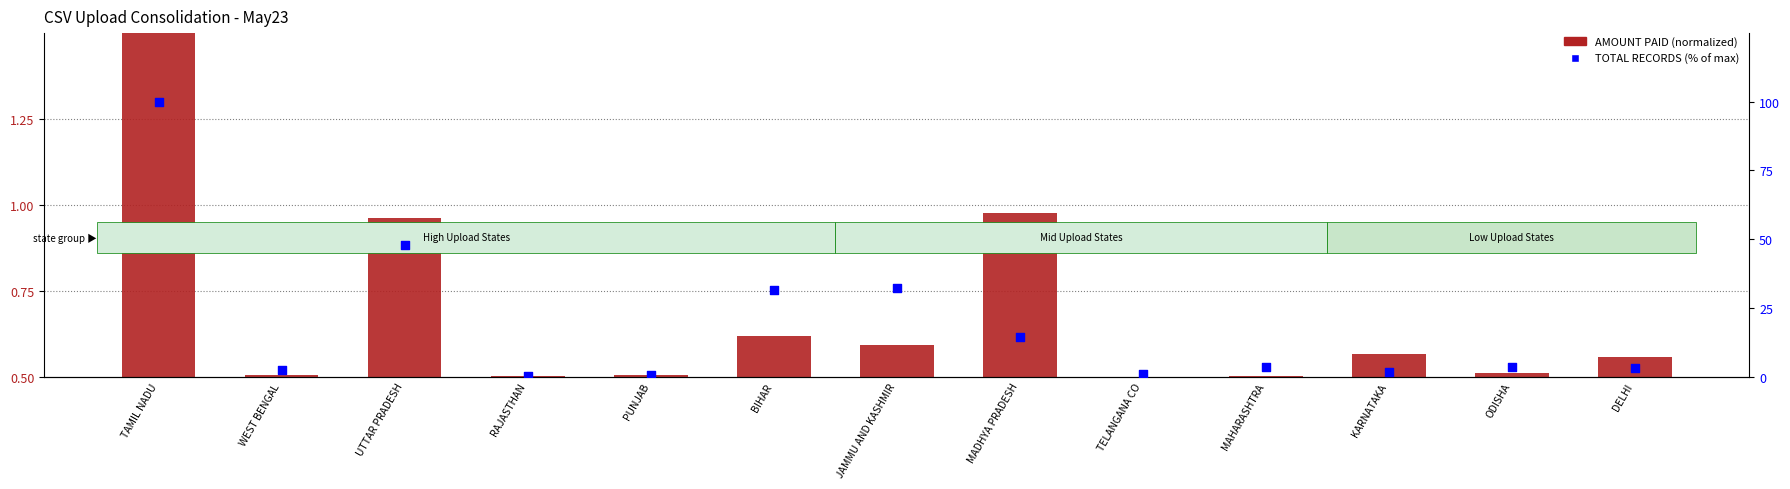

Which series has the largest Y range (max minus min)?

TOTAL RECORDS (% of max)